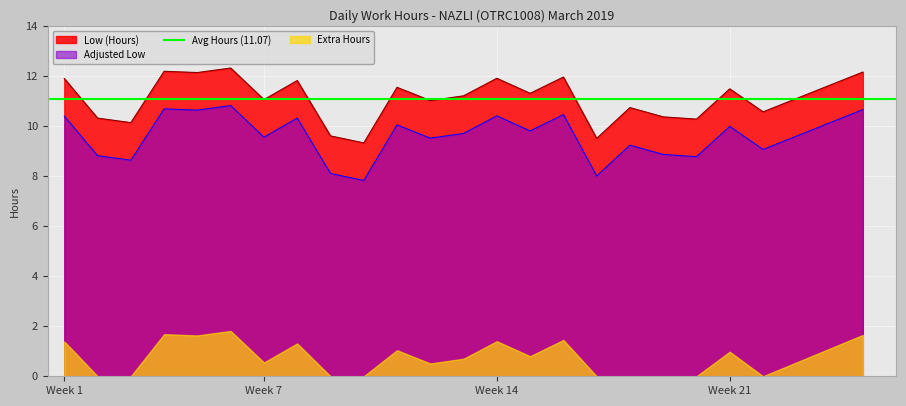

True or false: the data shows 3.1 at 3.

False